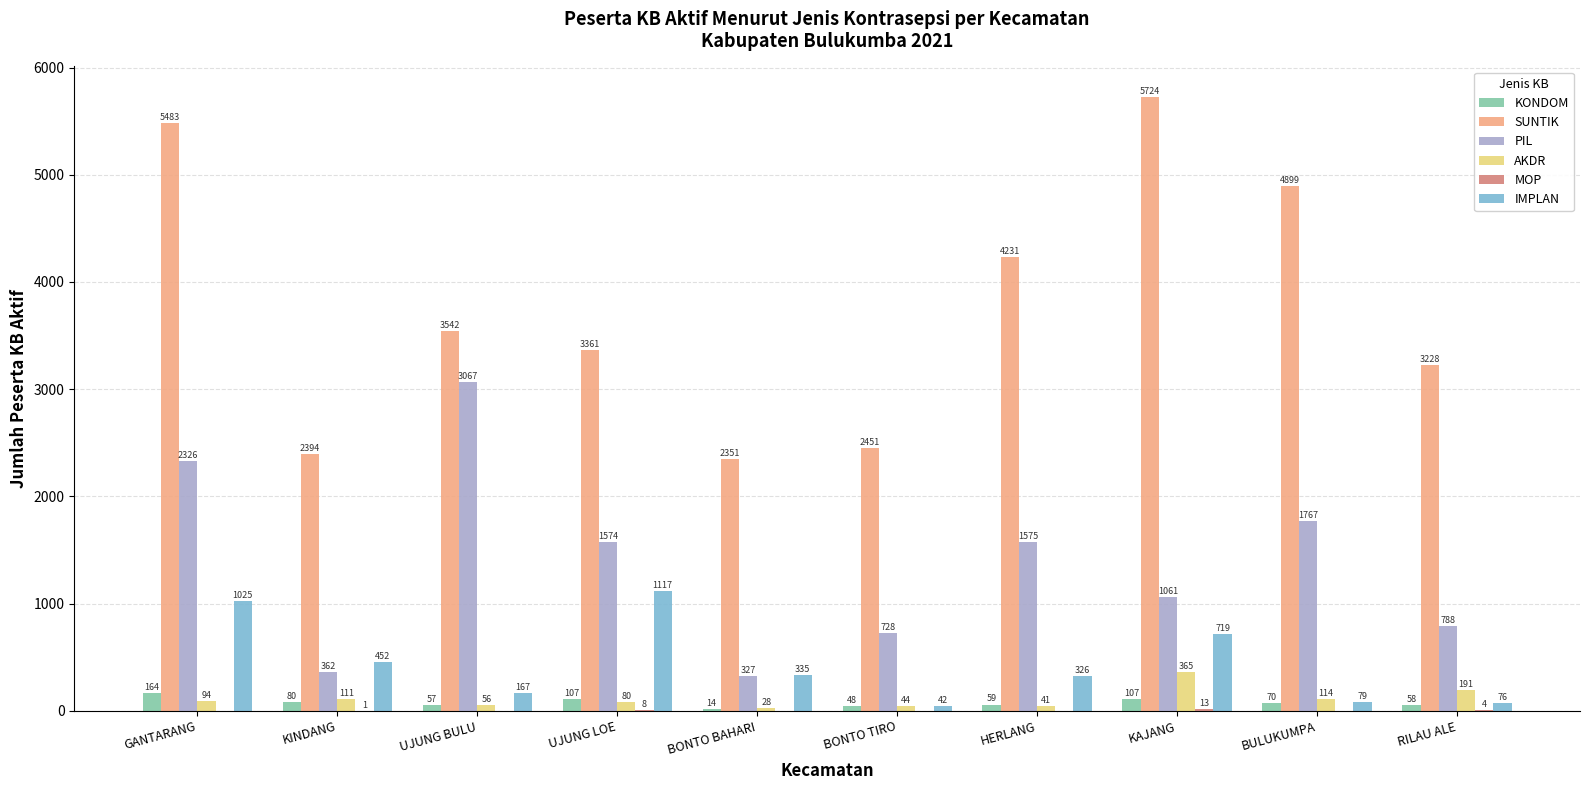

Where is PIL nearest to the value 1697?

BULUKUMPA